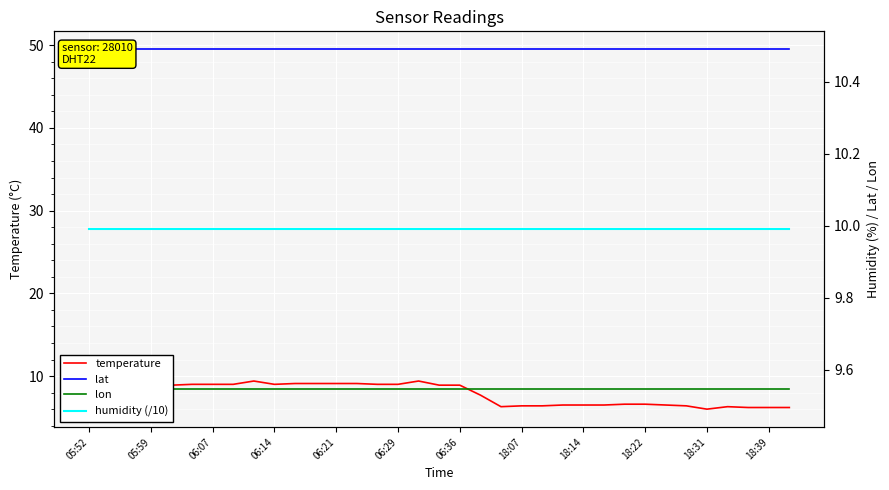

Read the temperature value at 18:39.

6.2